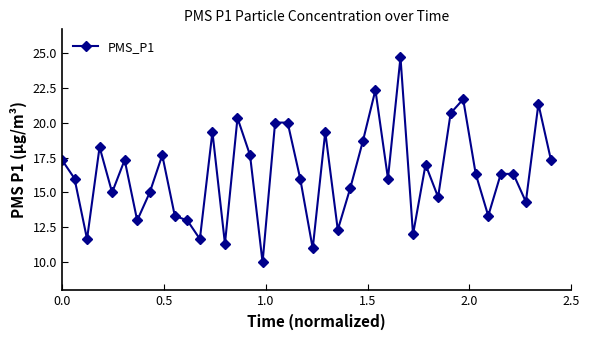

What is the maximum value shown in the chart?

24.7